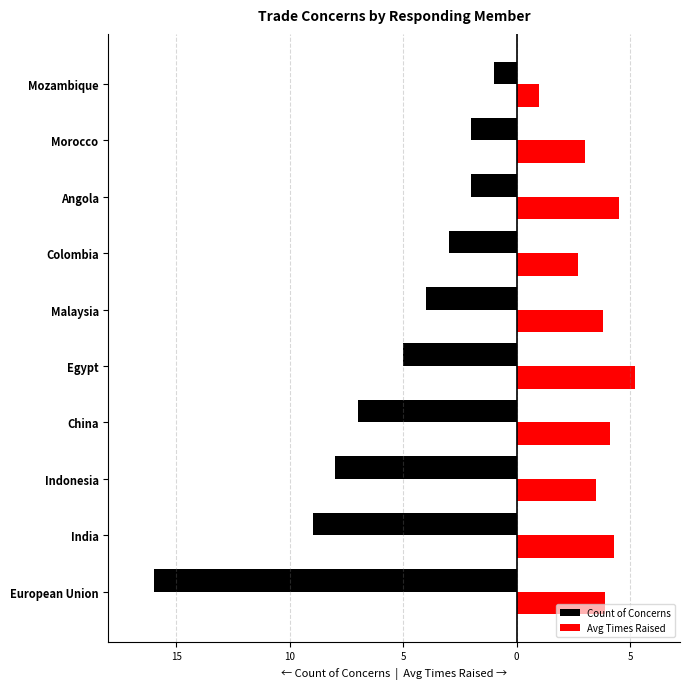

What is the label of the 5th bar from the right?

Malaysia